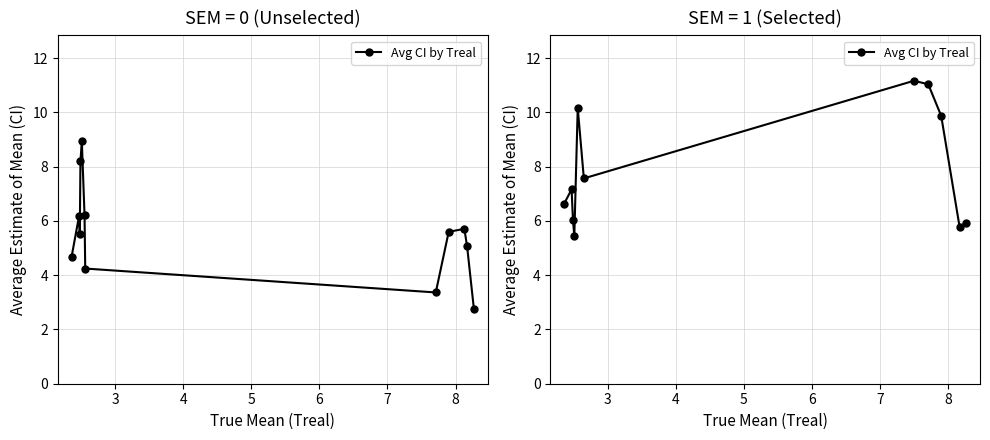

Reading left to right, extract all data points from this chart.

6.6	7.2	6.0	5.5	10.2	7.6	11.2	11.0	9.9	5.8	5.9